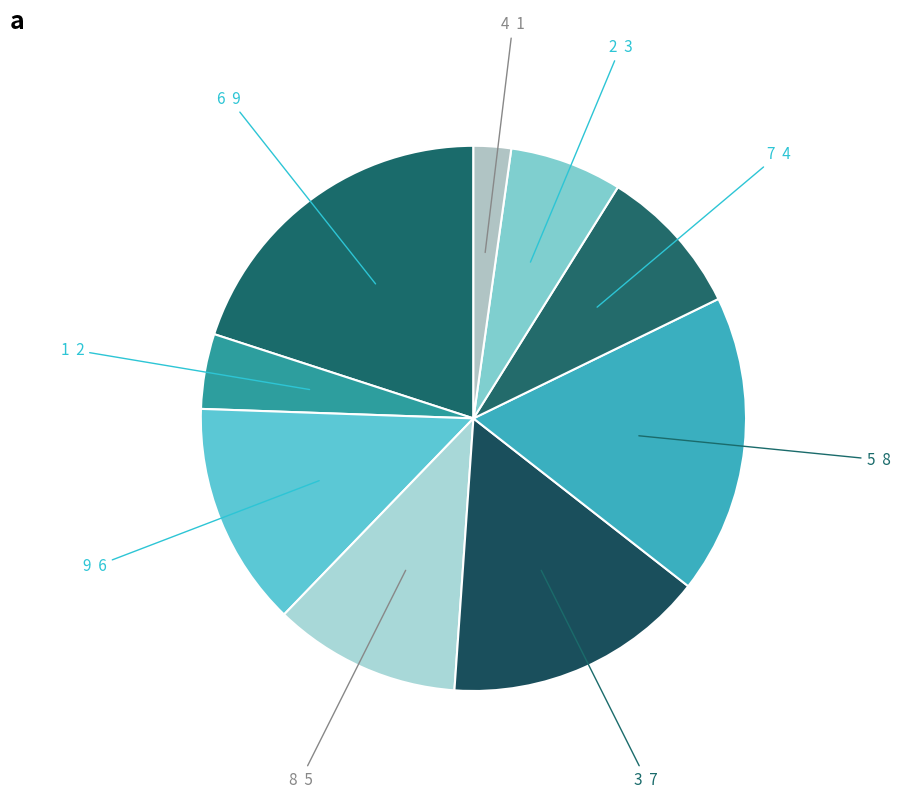

What is the ratio of the value at 7 to the value at 2?

1.3